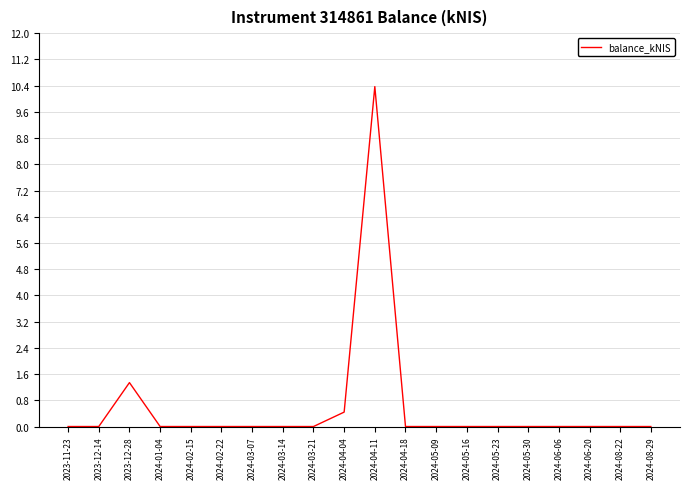

Which label corresponds to the largest value in the chart?

2024-04-11